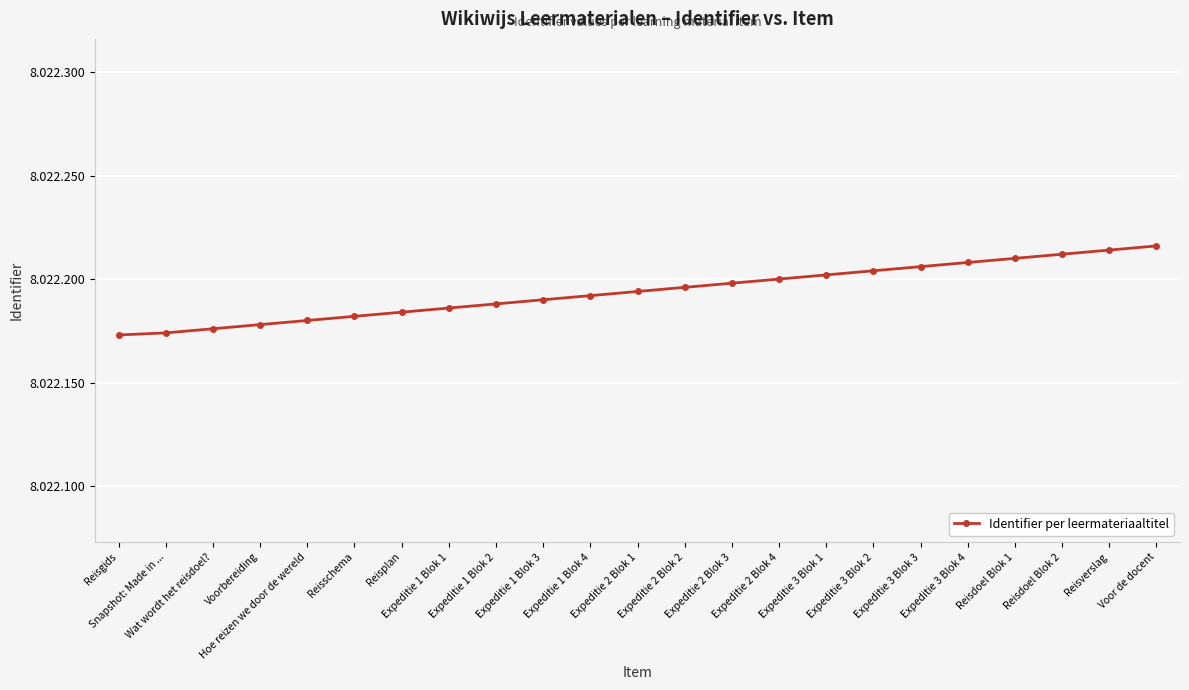

Reading right to left, what are all the values shown in this chart?

Voor de docent=8022216	Reisverslag=8022214	Reisdoel Blok 2=8022212	Reisdoel Blok 1=8022210	Expeditie 3 Blok 4=8022208	Expeditie 3 Blok 3=8022206	Expeditie 3 Blok 2=8022204	Expeditie 3 Blok 1=8022202	Expeditie 2 Blok 4=8022200	Expeditie 2 Blok 3=8022198	Expeditie 2 Blok 2=8022196	Expeditie 2 Blok 1=8022194	Expeditie 1 Blok 4=8022192	Expeditie 1 Blok 3=8022190	Expeditie 1 Blok 2=8022188	Expeditie 1 Blok 1=8022186	Reisplan=8022184	Reisschema=8022182	Hoe reizen we door de wereld=8022180	Voorbereiding=8022178	Wat wordt het reisdoel?=8022176	Snapshot: Made in ...=8022174	Reisgids=8022173